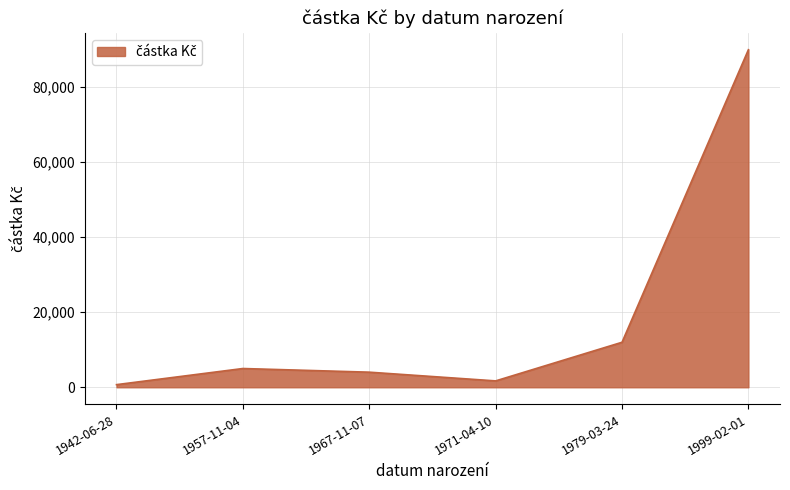

What is the approximate value at 1999-02-01, to the nearest 100?

90000